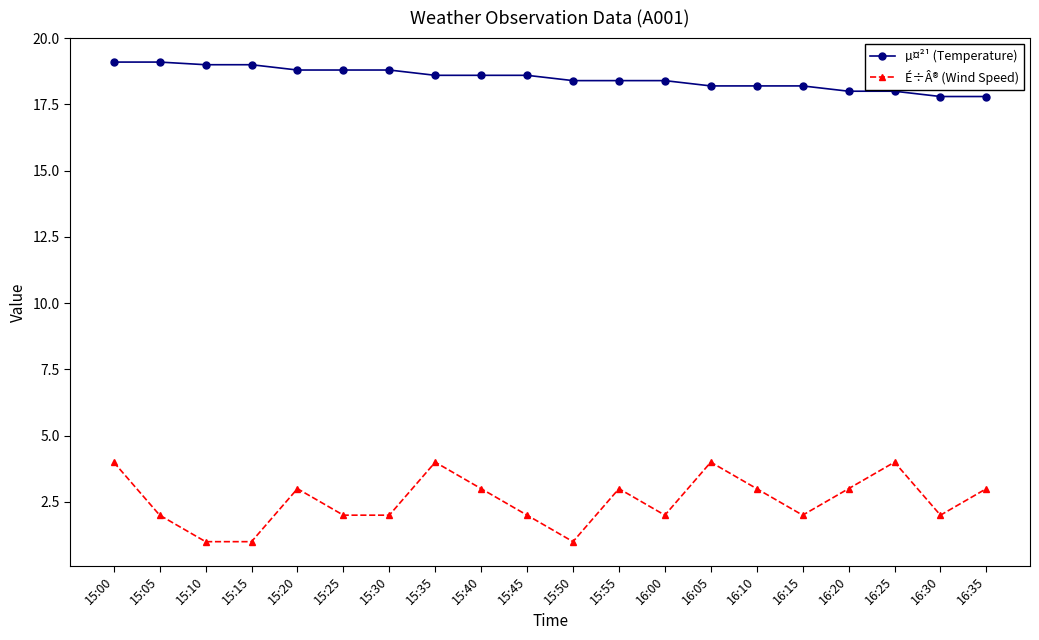

At which category is the sum across all series the highest?

15:00